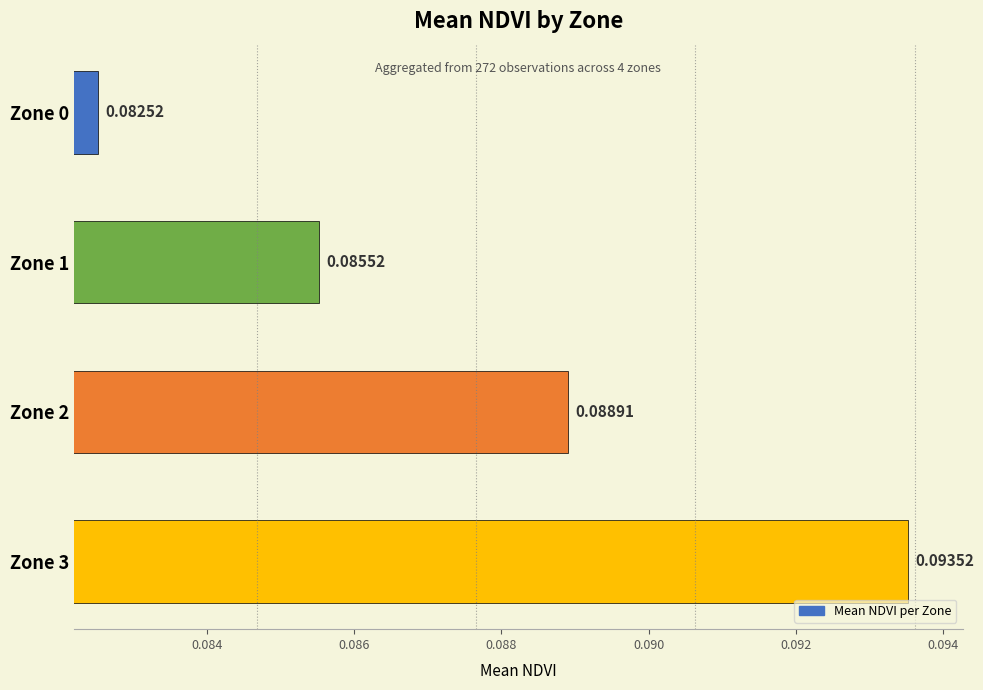

What is the sum of all values?

0.4